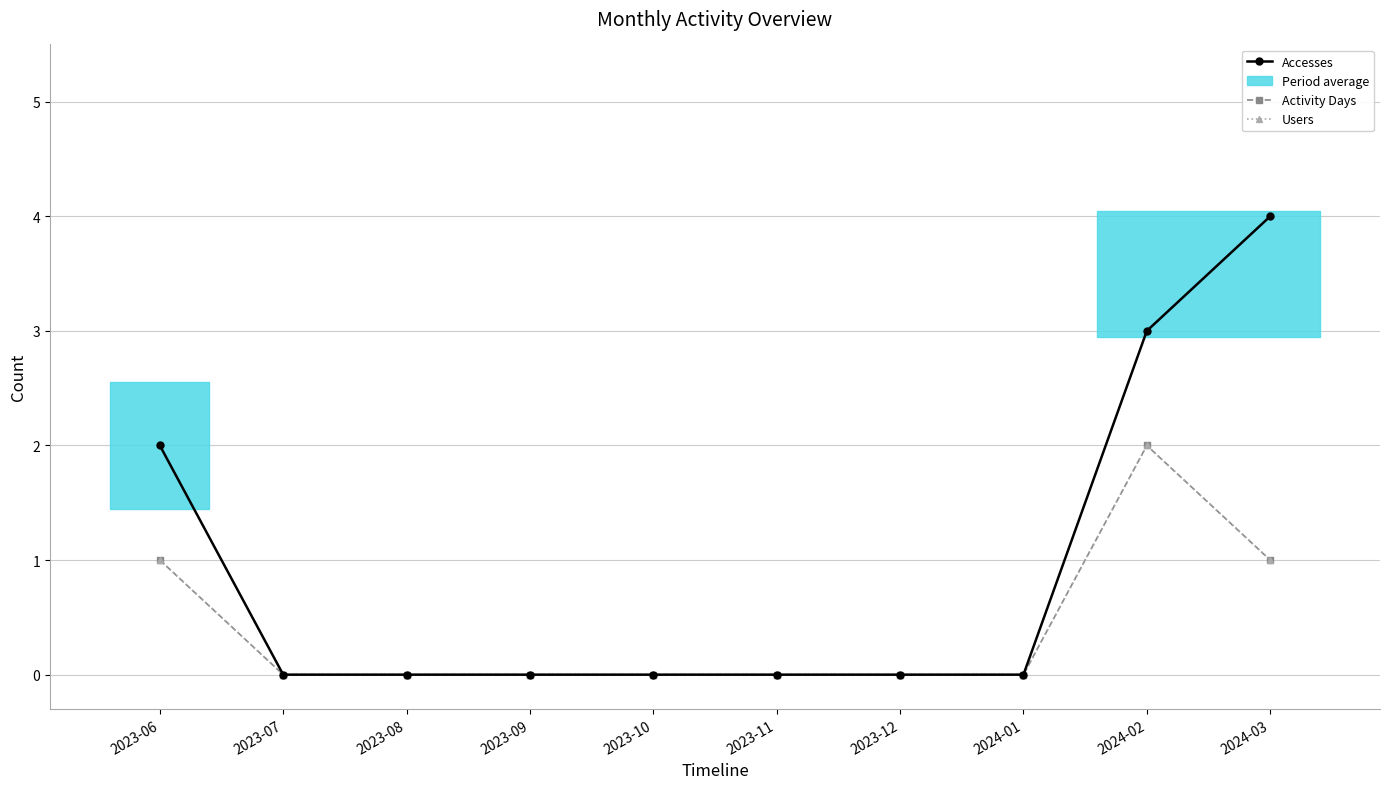

How many Activity Days values are between 0 and 1?

9